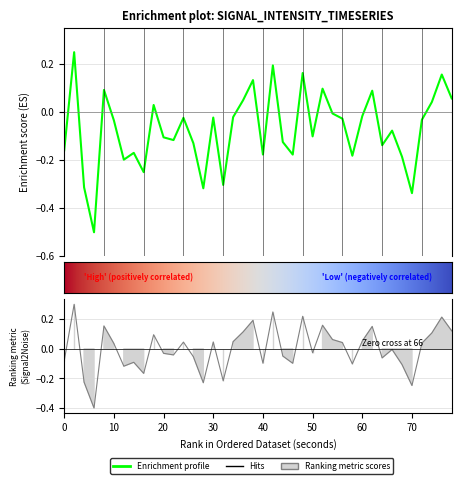

What is the minimum value shown in the chart?

-0.5